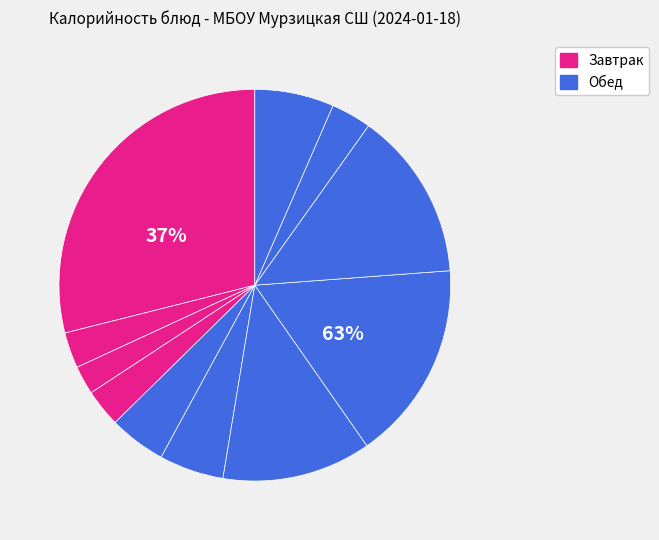

Is it true that ряженка is 3% of the pie?

True